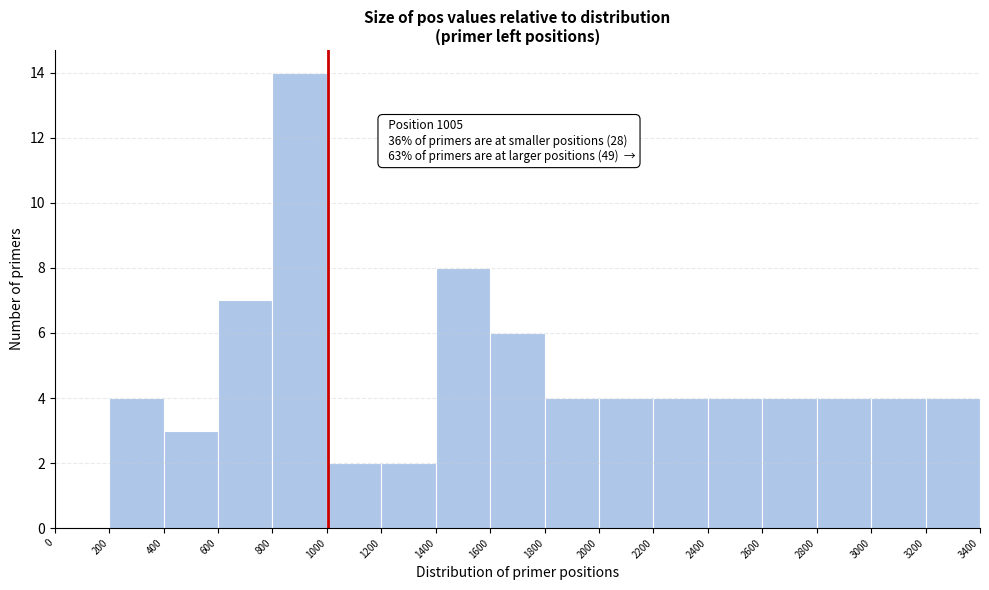

Over which range of the x-axis is the bar tallest?

800 to 1000